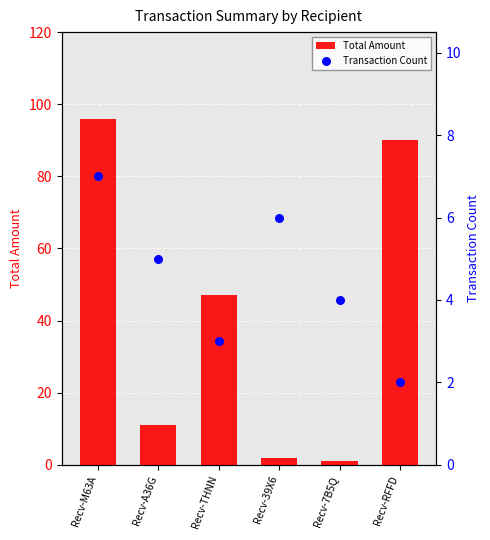

What are all the series names shown in the legend?

Total Amount, Transaction Count